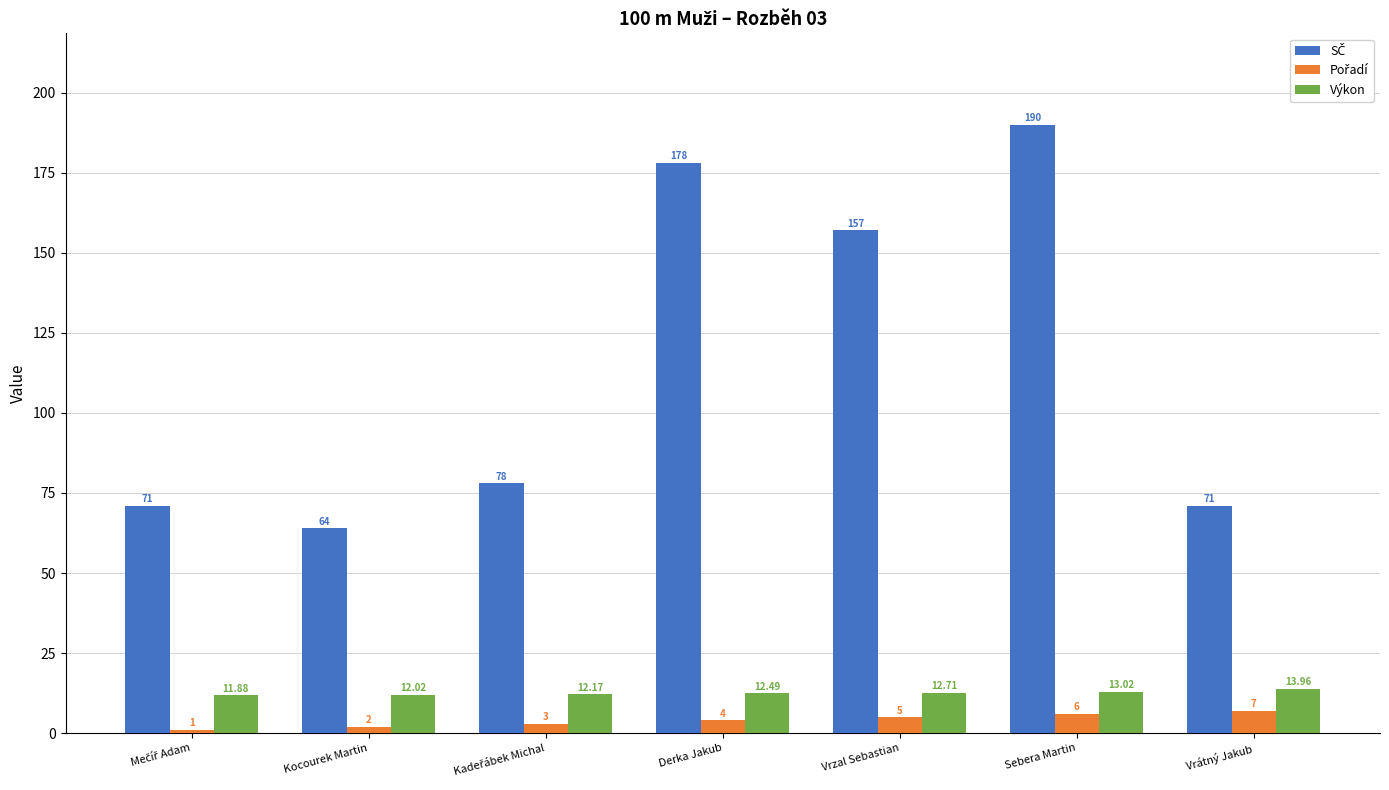

How many bars are there in total?

21